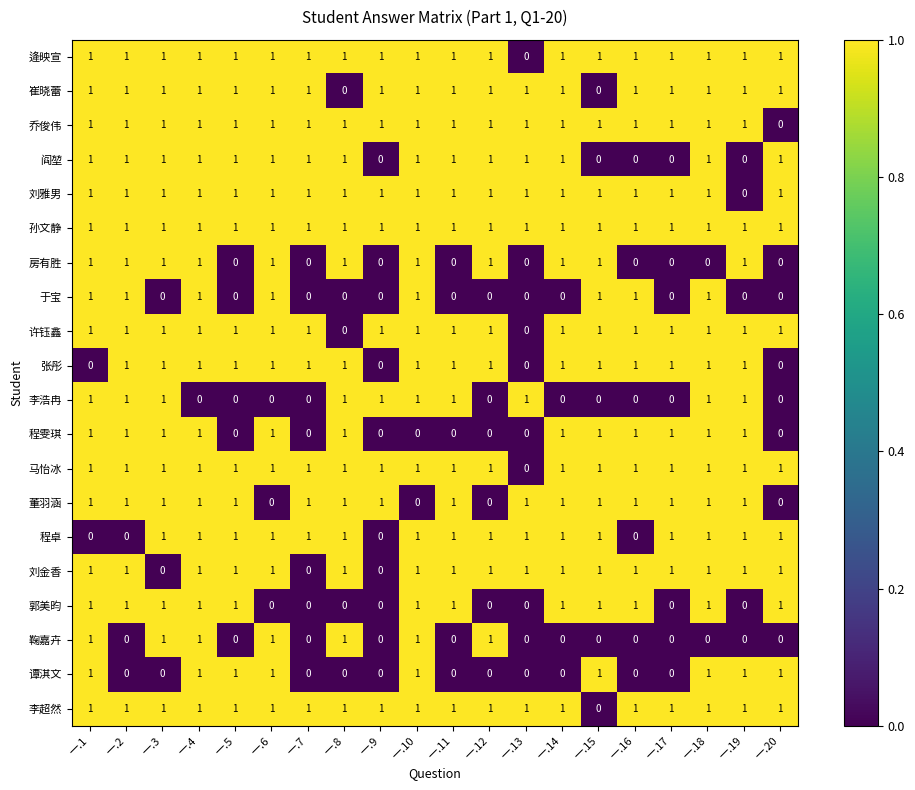

How many categories are shown in the chart?

20